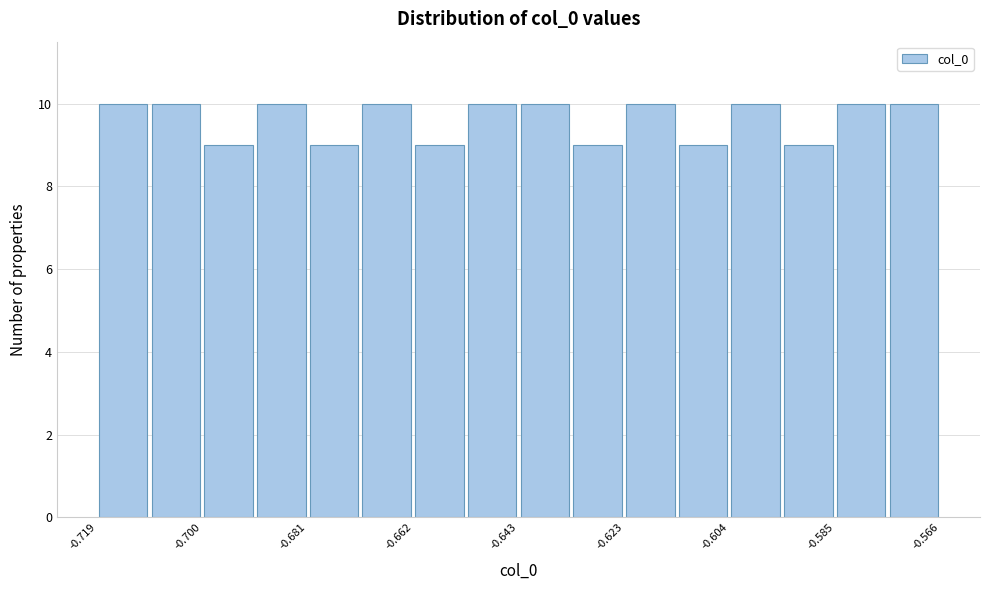

Reading left to right, transcribe this chart: for each bar, give the range it covers on the x-axis and its height. Neither the bar edges nor the heights are printed on the chart, so give them approximately, as read against the axes.

-0.720 to -0.710: 10
-0.710 to -0.700: 10
-0.700 to -0.690: 9
-0.690 to -0.680: 10
-0.680 to -0.672: 9
-0.672 to -0.662: 10
-0.662 to -0.652: 9
-0.652 to -0.642: 10
-0.642 to -0.634: 10
-0.634 to -0.624: 9
-0.624 to -0.614: 10
-0.614 to -0.604: 9
-0.604 to -0.594: 10
-0.594 to -0.586: 9
-0.586 to -0.576: 10
-0.576 to -0.566: 10